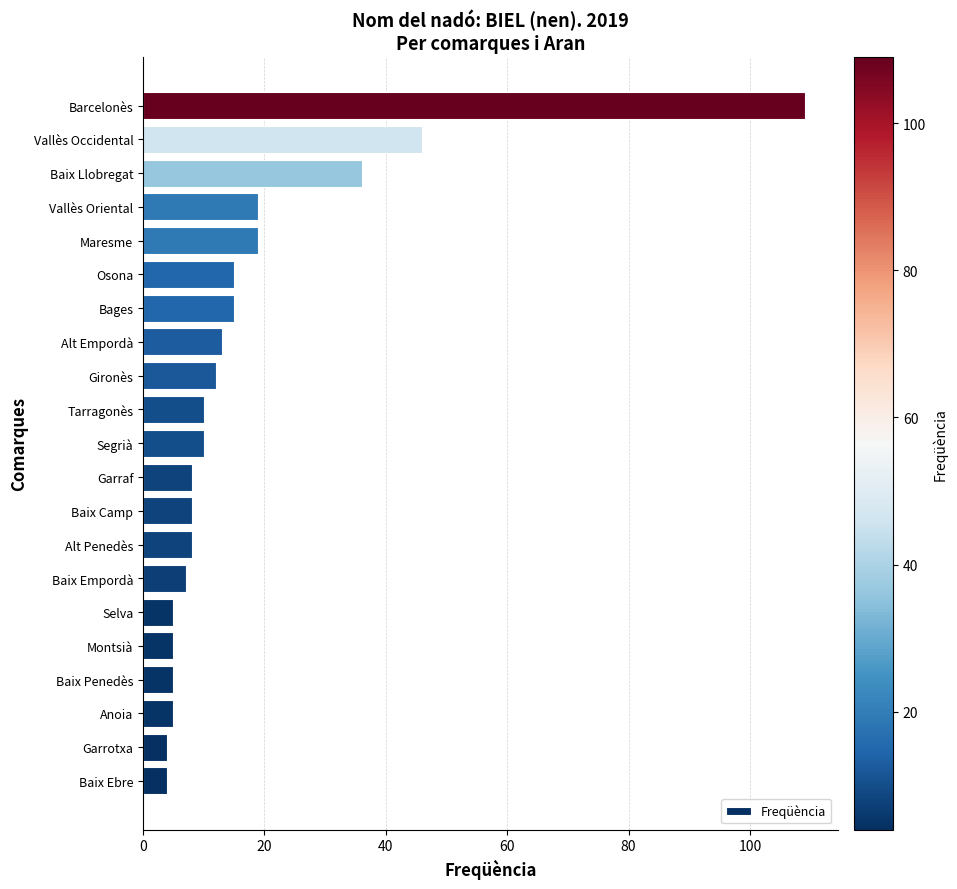

Where is the data nearest to the value 56?

Vallès Occidental